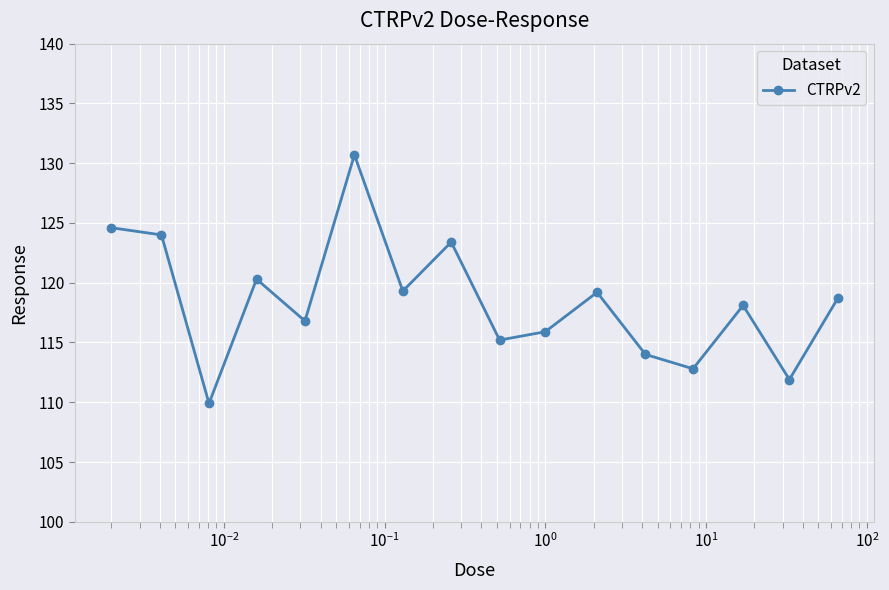

What is the value of the 4th point from the left?

120.3